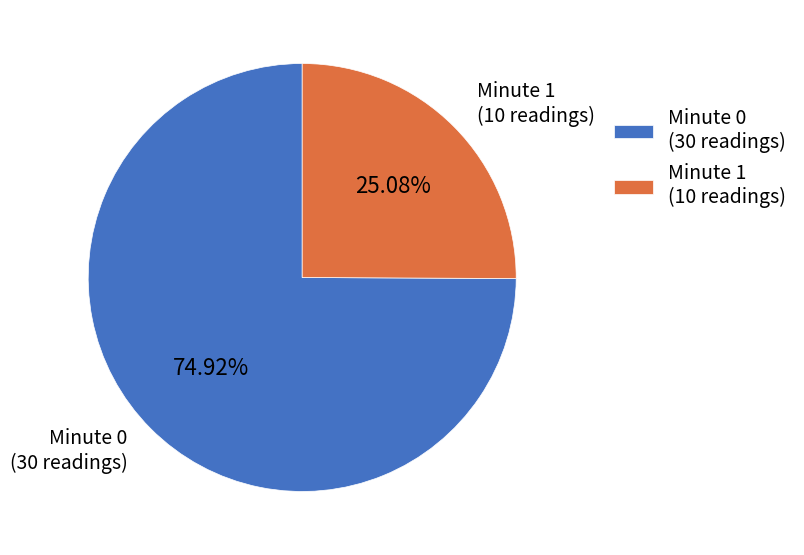

To the nearest percent, what is the difference between the largest and smallest slice percentages?

50%